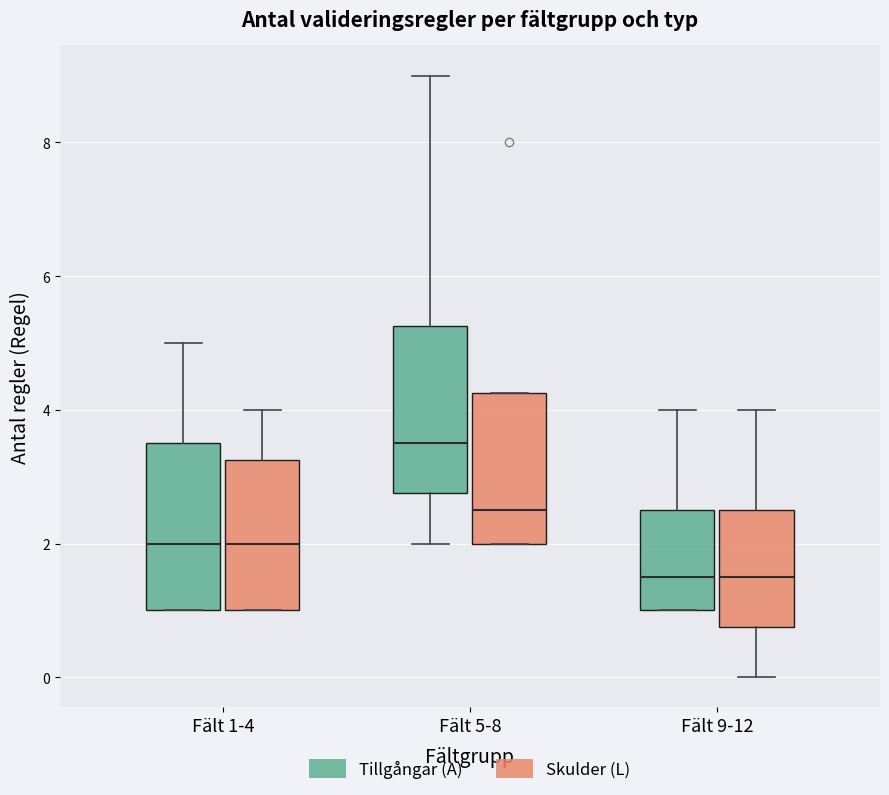

Which box's median line is the highest?

Fält 5-8 (Tillgångar (A))